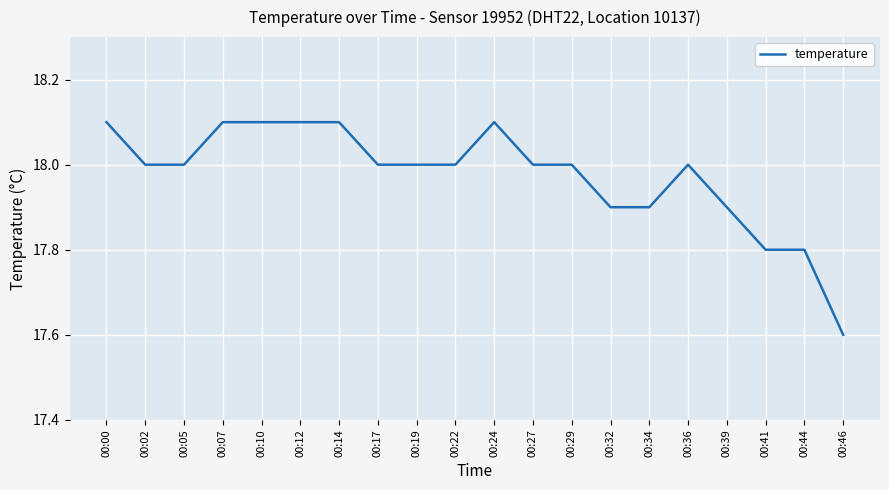

The value at 00:39 is 23.3. True or false?

False